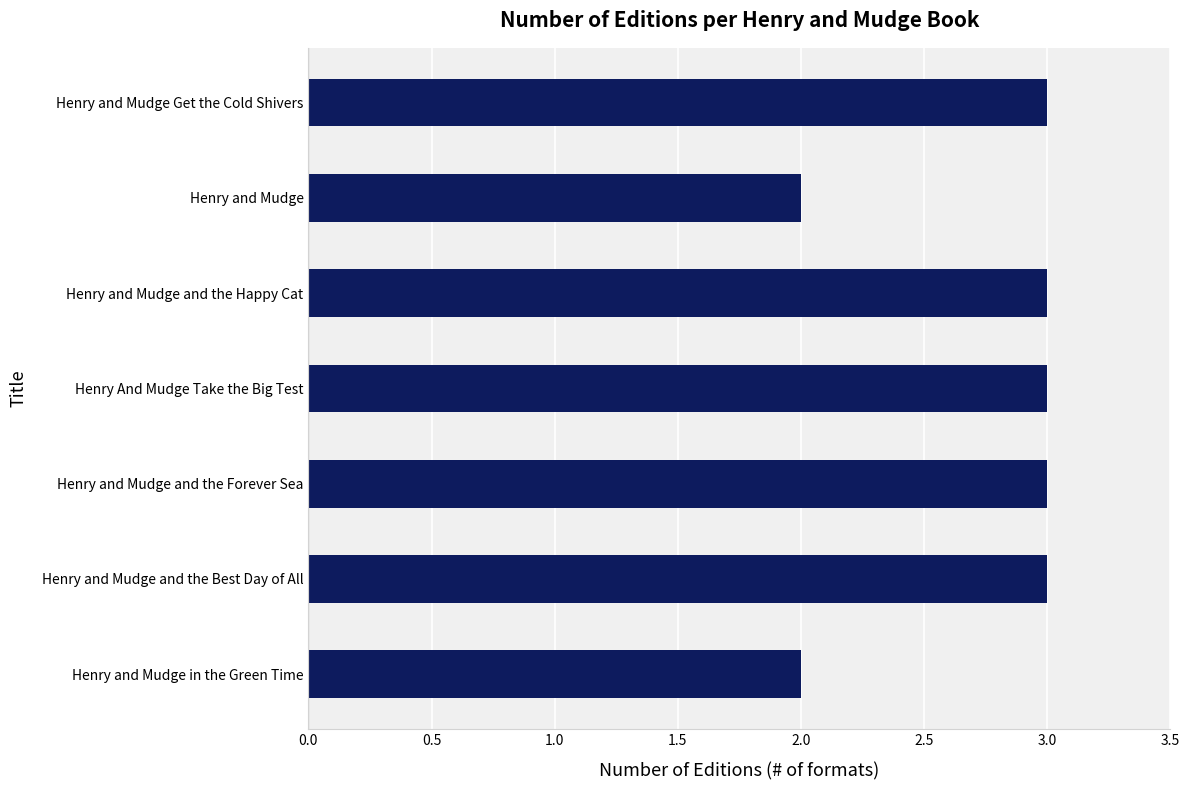

What is the greatest value displayed?

3